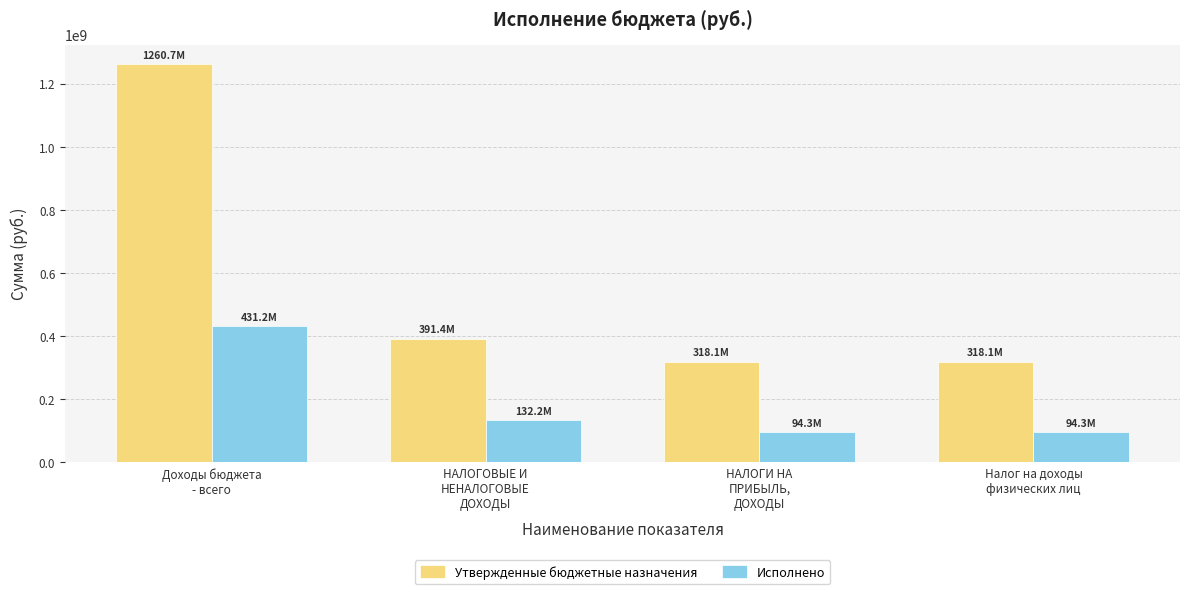

Which series has the widest spread of values?

Утвержденные бюджетные назначения